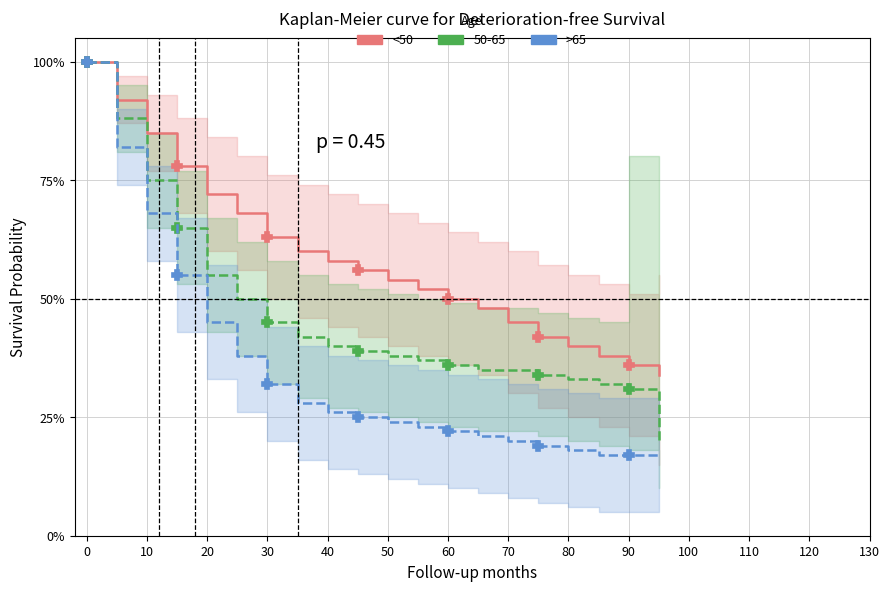

Which series changed the most between 70 and 130?

<50